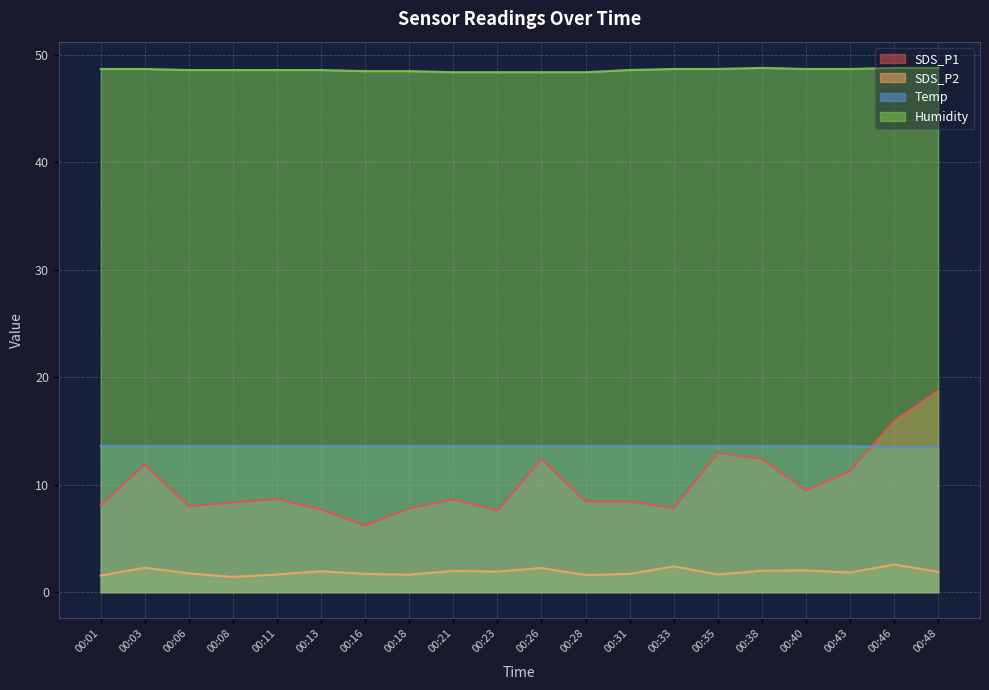

What is the difference between the SDS_P1 values at 00:28 and 00:33?

0.6